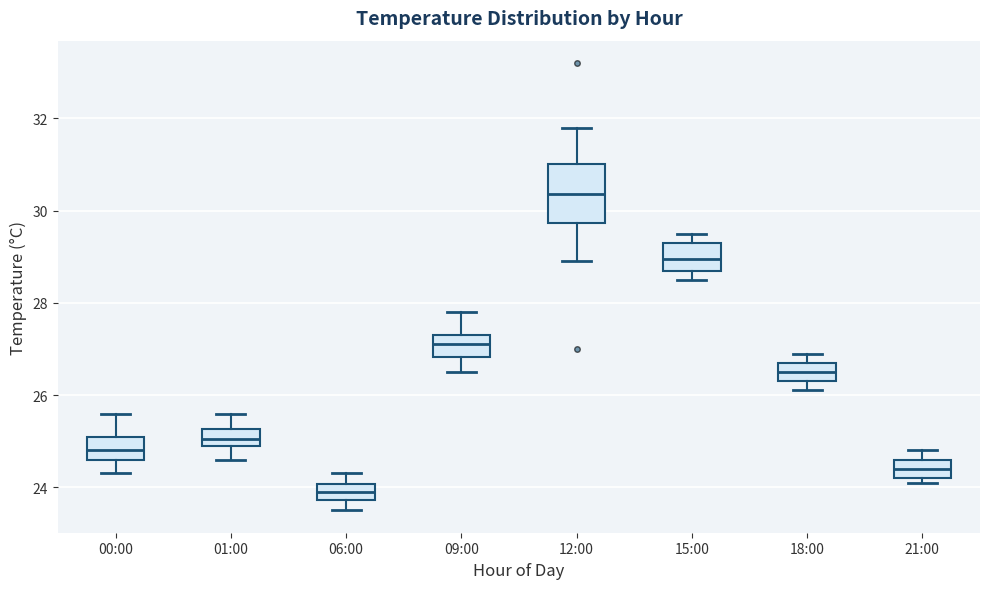

Reading left to right, read every box against the y-axis: the position of its median line, the range the box covers, and the ends of its whiskers. The values are not printed on the chart, so give them approximately, as read against the axis.

00:00: median 24.8, box 24.6 to 25.2, whiskers 24.4 to 25.6
01:00: median 25.0 (inside the box), box 25.0 to 25.2, whiskers 24.6 to 25.6
06:00: median 24.0 (inside the box), box 23.8 to 24.0, whiskers 23.6 to 24.4
09:00: median 27.2, box 26.8 to 27.4, whiskers 26.6 to 27.8
12:00: median 30.4, box 29.8 to 31.0, whiskers 29.0 to 31.8
15:00: median 29.0, box 28.8 to 29.4, whiskers 28.6 to 29.6
18:00: median 26.6, box 26.4 to 26.8, whiskers 26.2 to 27.0
21:00: median 24.4, box 24.2 to 24.6, whiskers 24.2 (just below the box's lower edge) to 24.8